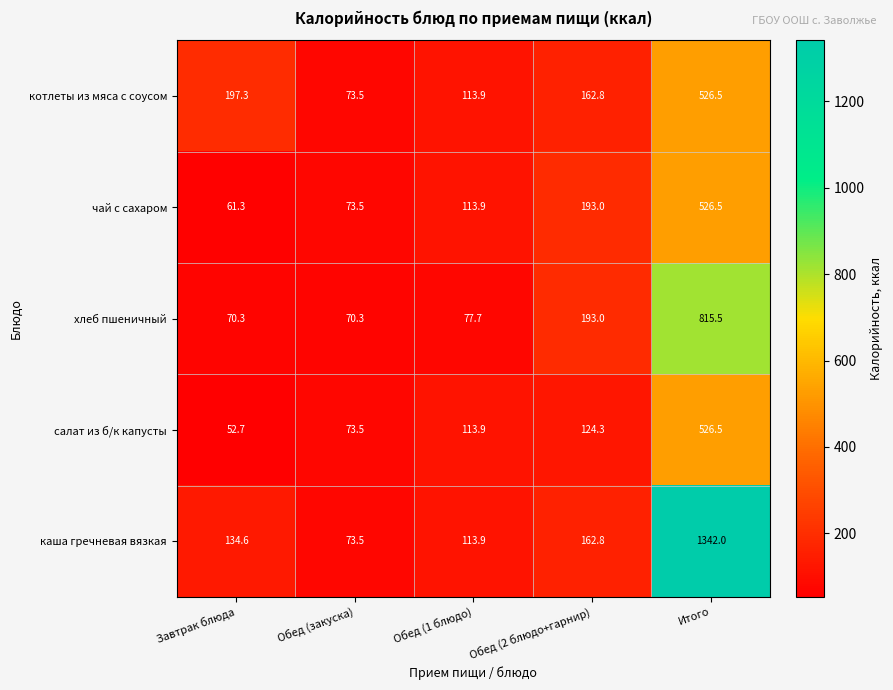

True or false: котлеты из мяса с соусом has a value of 73.5 at Обед (закуска).

True